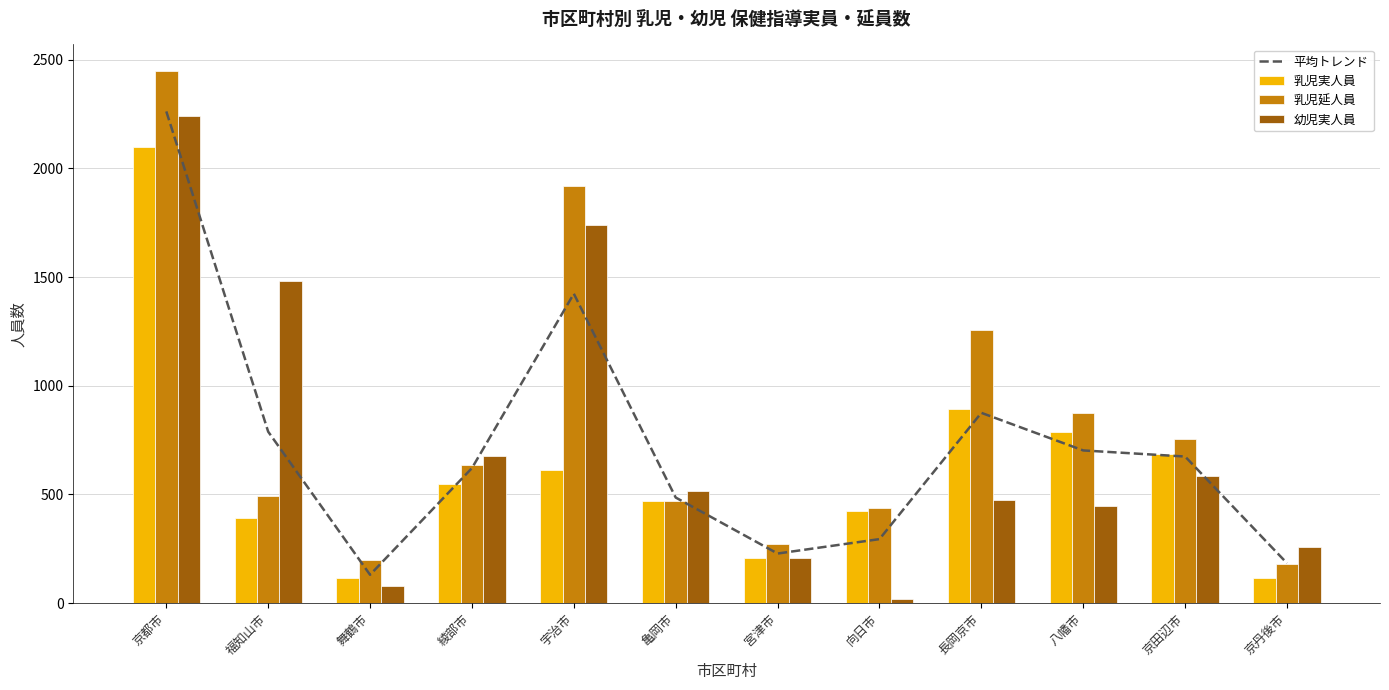

What is the minimum value shown in the chart?

21.0